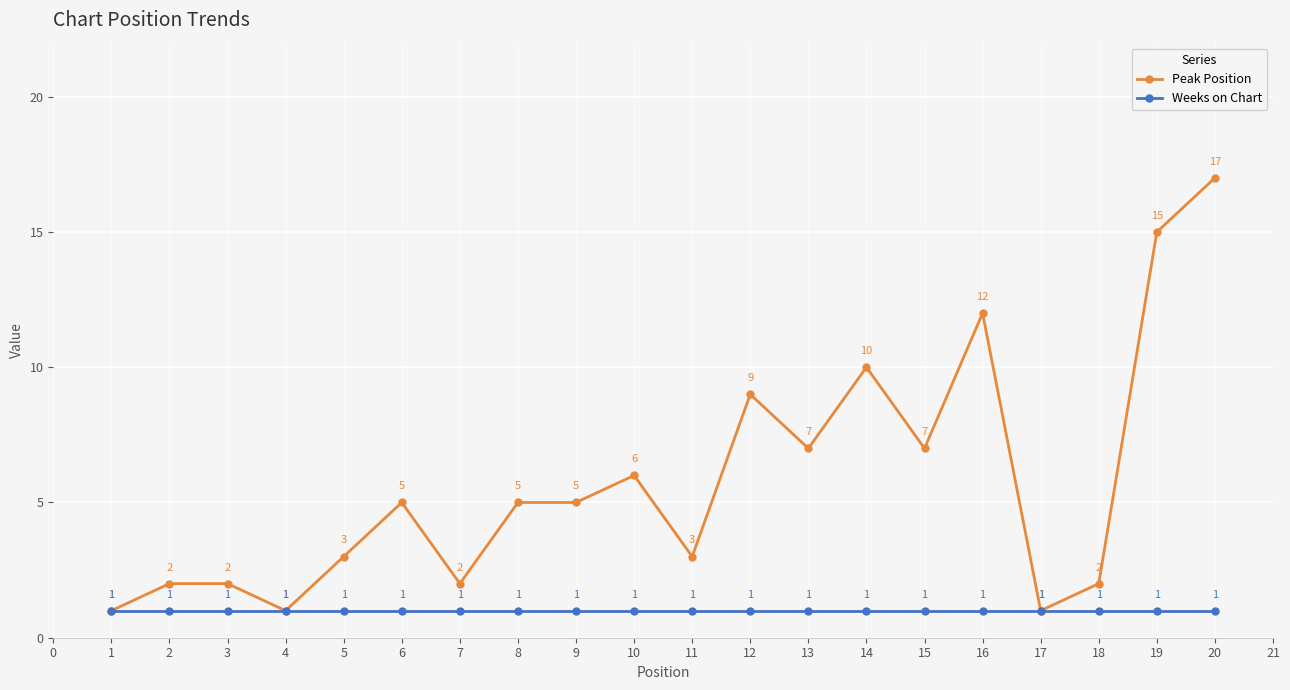

Reading left to right, transcribe all the data shown in this chart.

Peak Position: 1	2	2	1	3	5	2	5	5	6	3	9	7	10	7	12	1	2	15	17
Weeks on Chart: 1	1	1	1	1	1	1	1	1	1	1	1	1	1	1	1	1	1	1	1